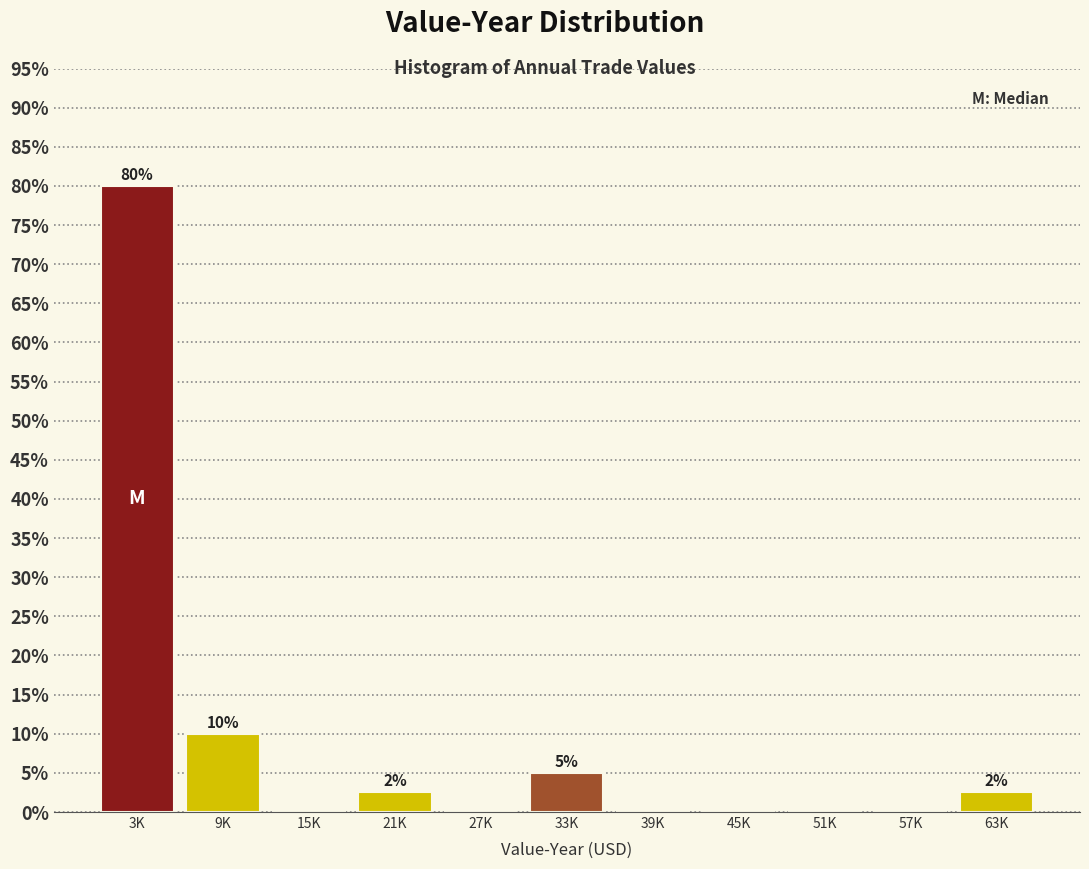

Reading right to left, list all the values displayed in this chart.

63K=2.5	57K=0.0	51K=0.0	45K=0.0	39K=0.0	33K=5.0	27K=0.0	21K=2.5	15K=0.0	9K=10.0	3K=80.0